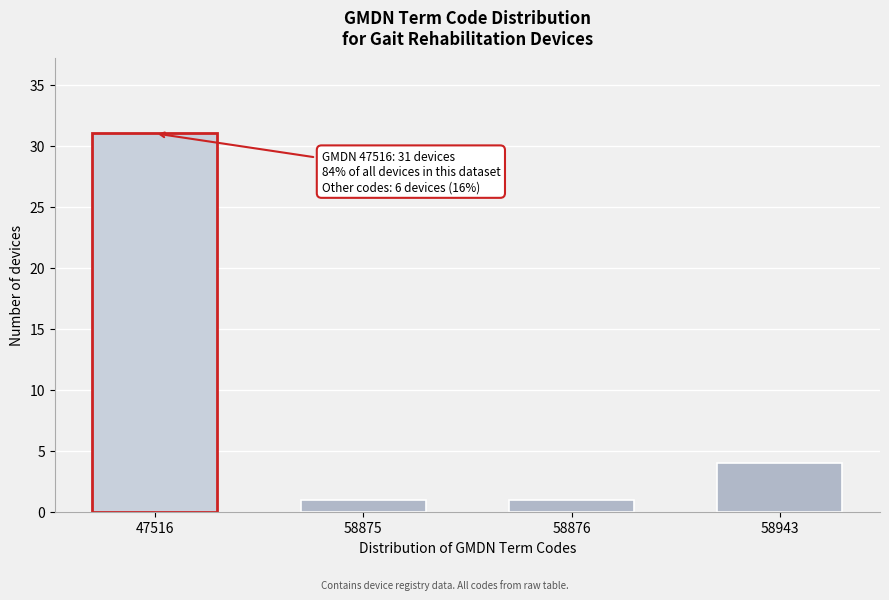

Reading left to right, list all the values displayed in this chart.

31	1	1	4